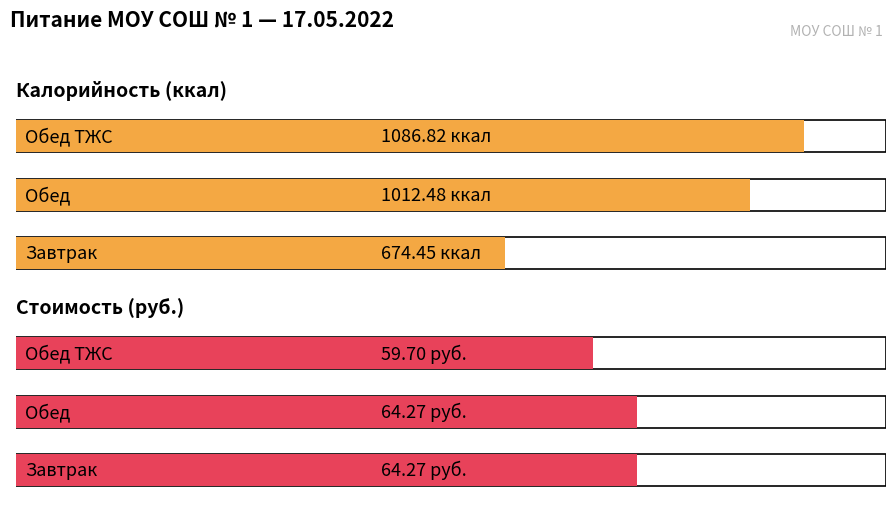

What is the smallest value displayed?

59.7